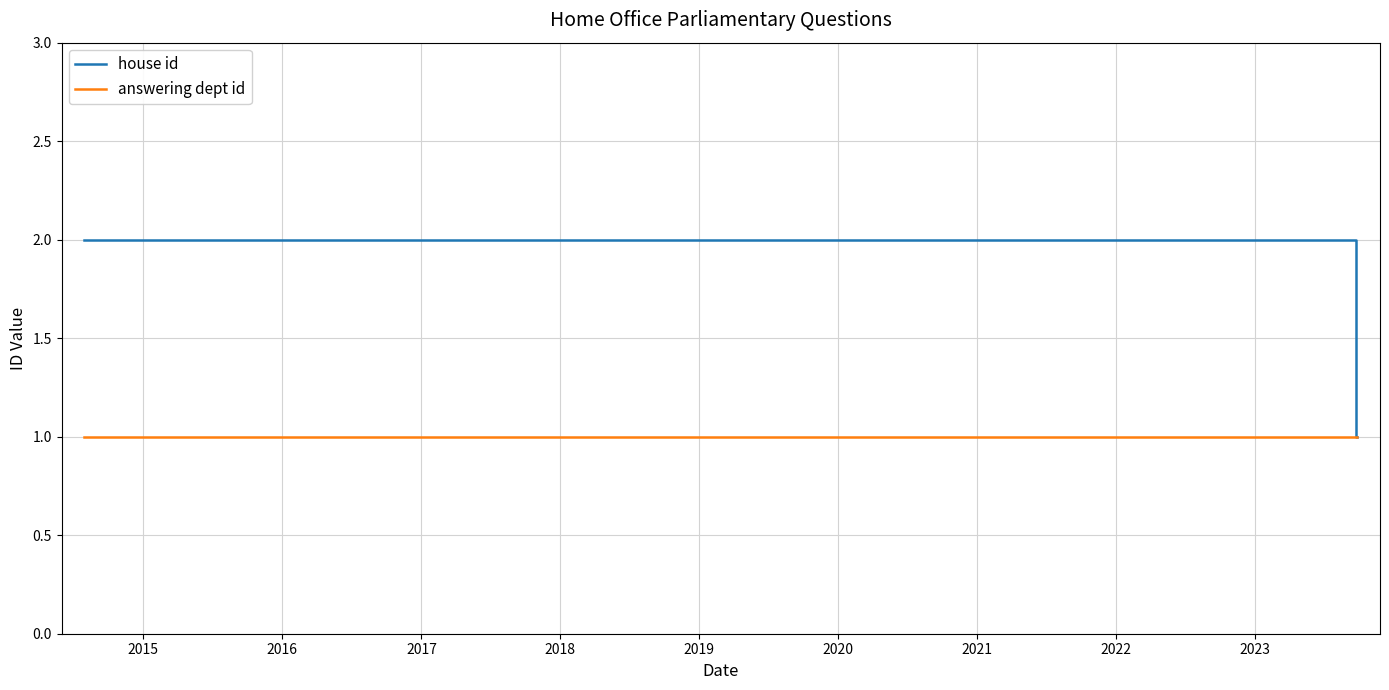

What is the value of the answering dept id point at the 7th from the left?

1